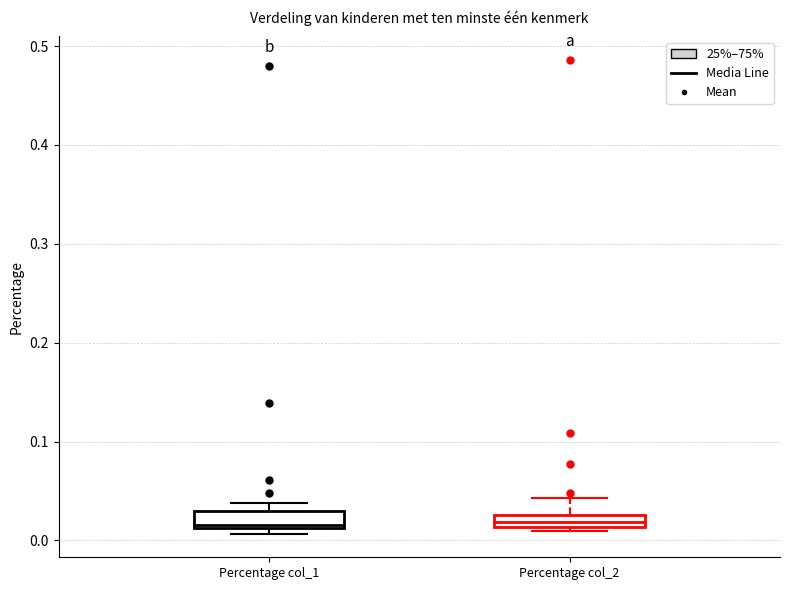

Where does the median line of the box for Percentage col_1 sit on the y-axis? The values are not printed on the chart, so give them approximately, as read against the axis.

0.02